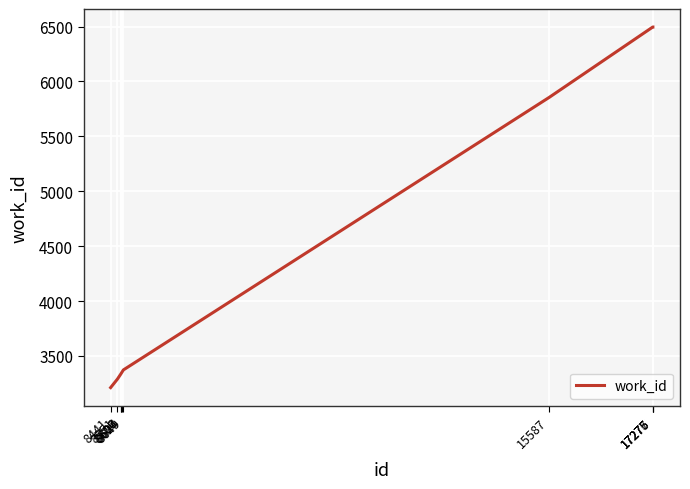

The value at 17277 is 11592. True or false?

False